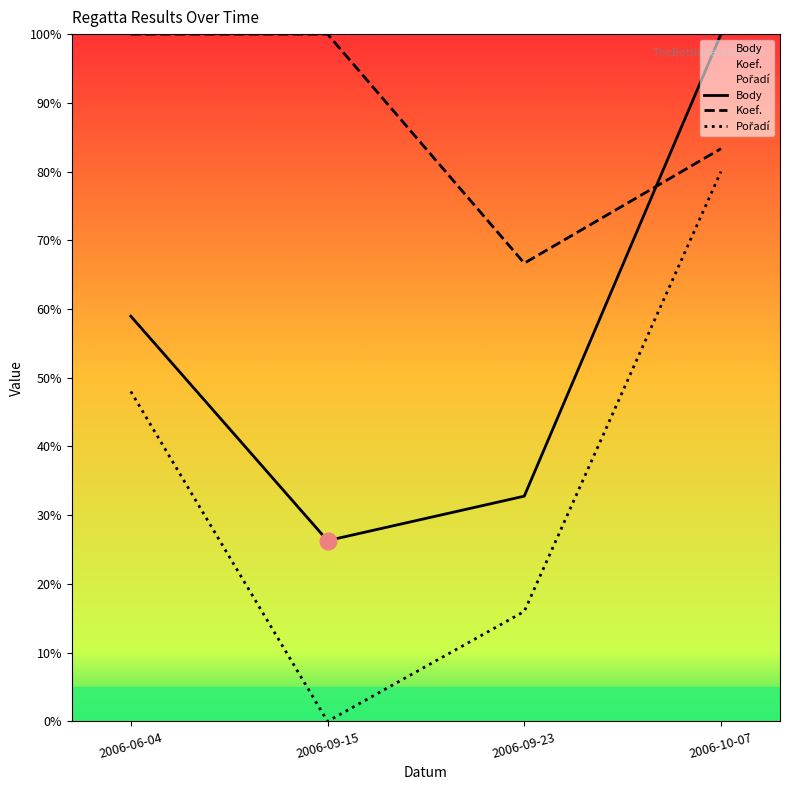

What is the value of the Koef. point at the 2nd from the left?

100.0